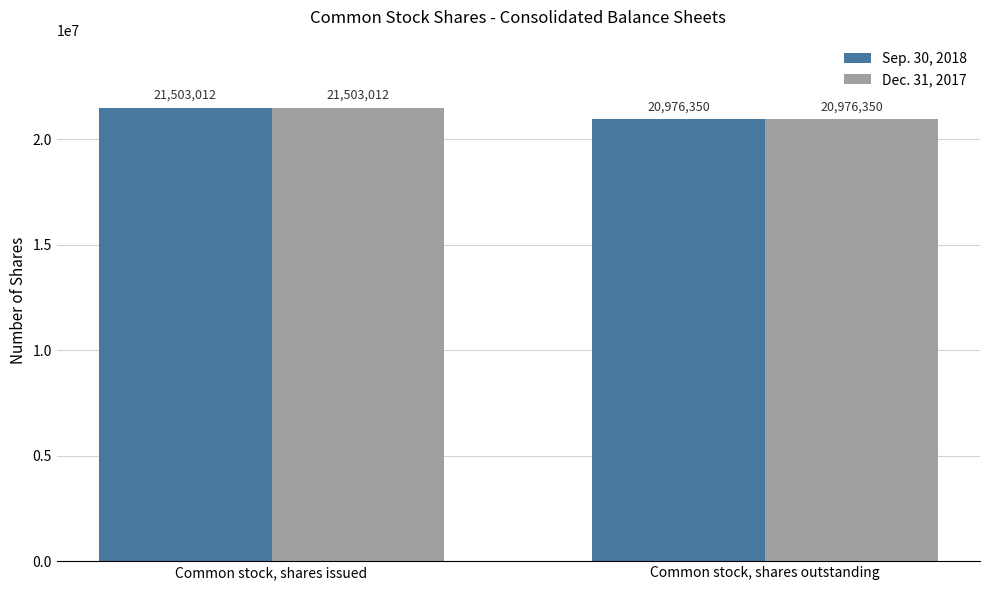

At which category is the sum across all series the highest?

Common stock, shares issued